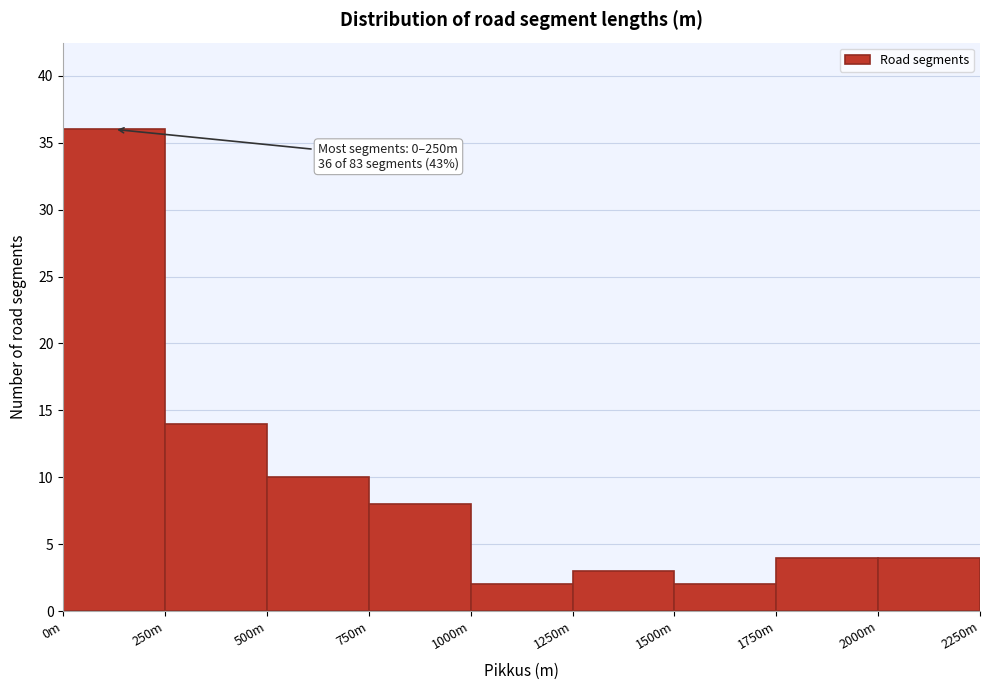

Reading left to right, extract all data points from this chart.

0m=36	250m=14	500m=10	750m=8	1000m=2	1250m=3	1500m=2	1750m=4	2000m=4